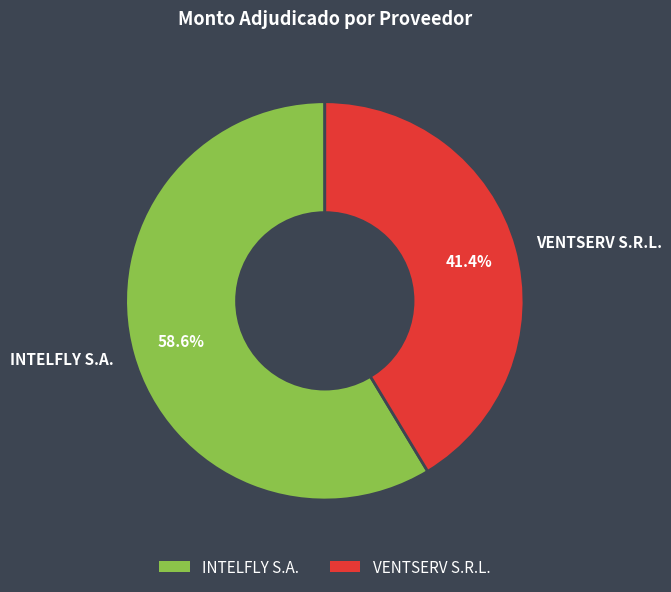

Which category has the biggest portion of the pie?

INTELFLY S.A.